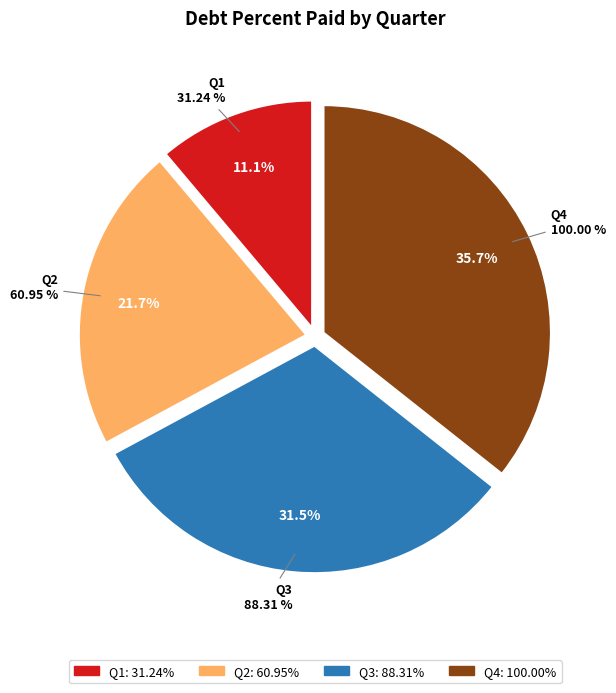

Count the number of slices in the pie.

5